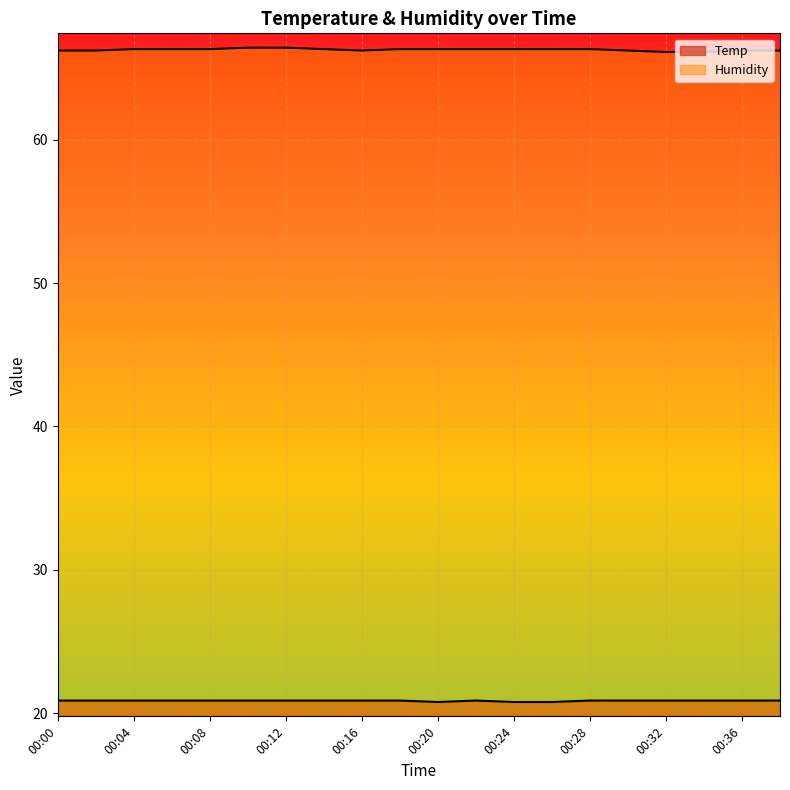

True or false: Temp has a value of 20.9 at 00:02.

True